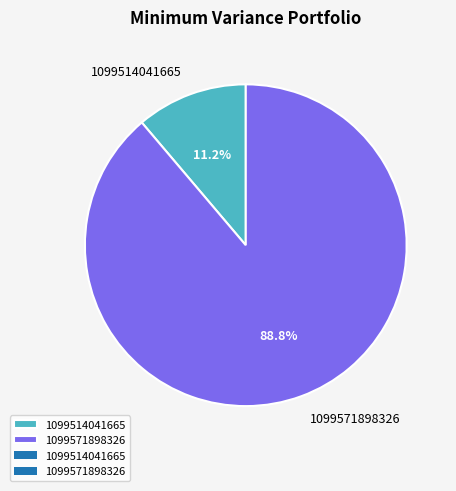

To the nearest percent, what is the difference between the largest and smallest slice percentages?

78%